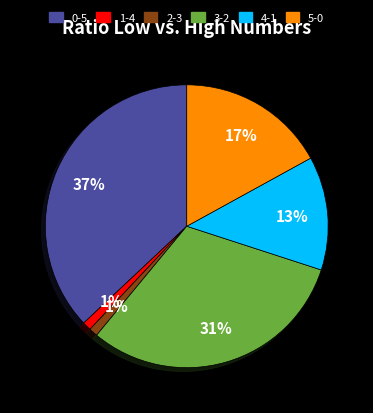

What is the largest slice in the pie chart?

0-5